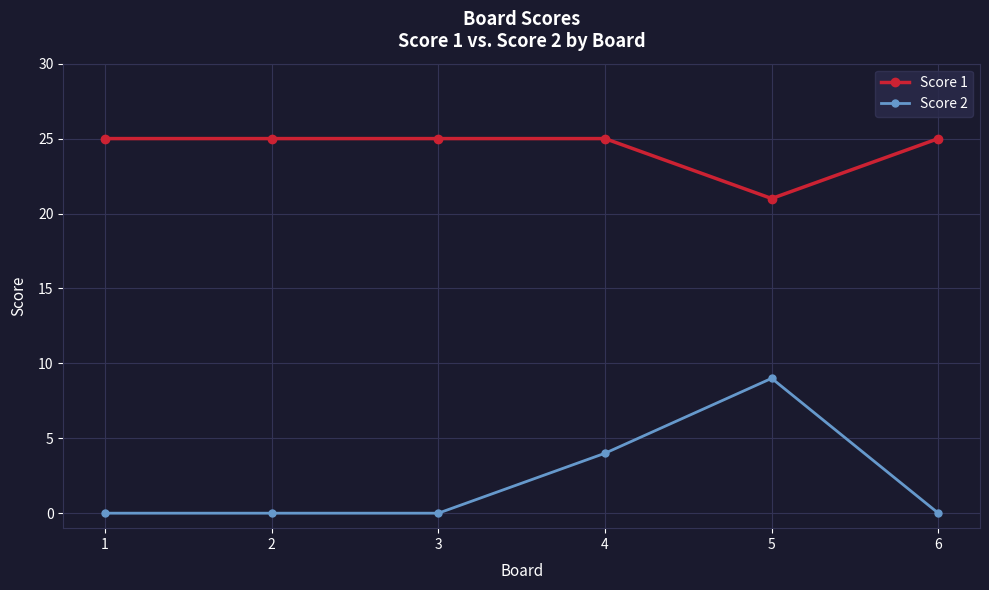

Is it true that Score 1 equals 44 at 2?

False